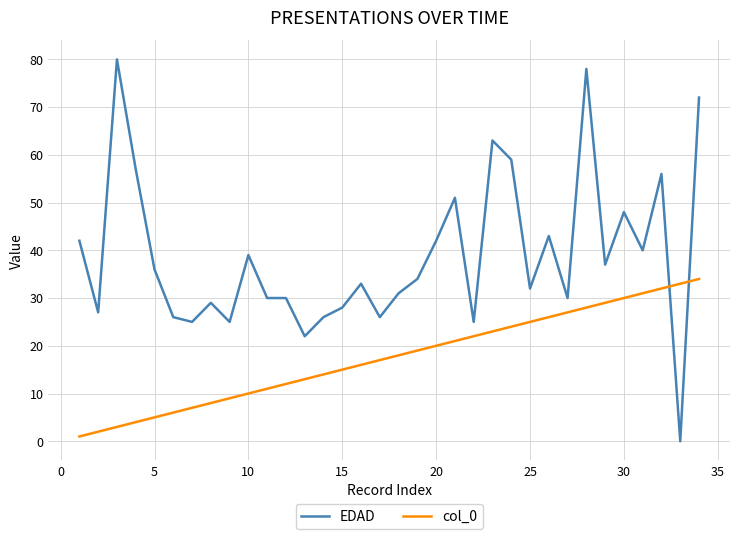

List the series in order of their peak value, lowest first.

col_0, EDAD